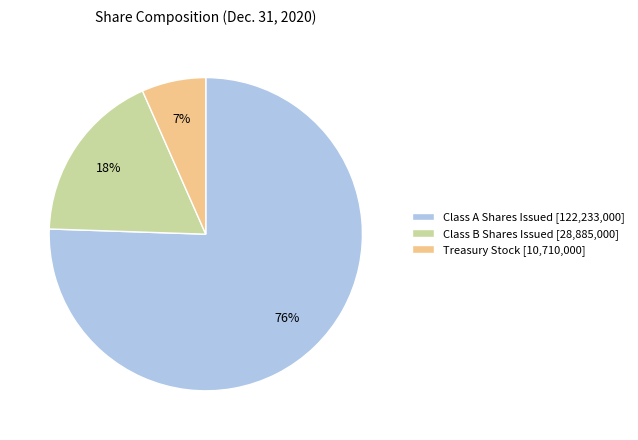

To the nearest percent, what percentage of the pie is Treasury Stock [10,710,000]?

7%